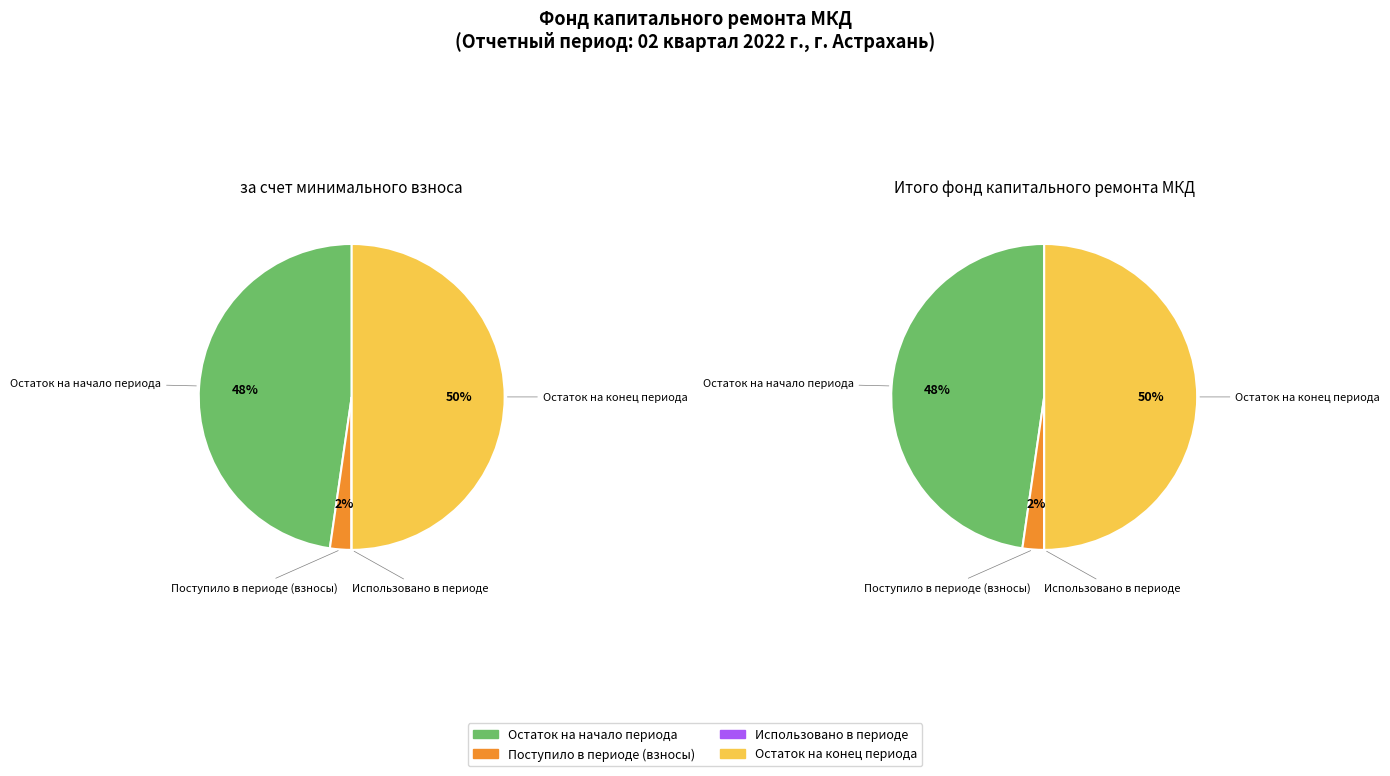

How many slices are in this pie chart?

4